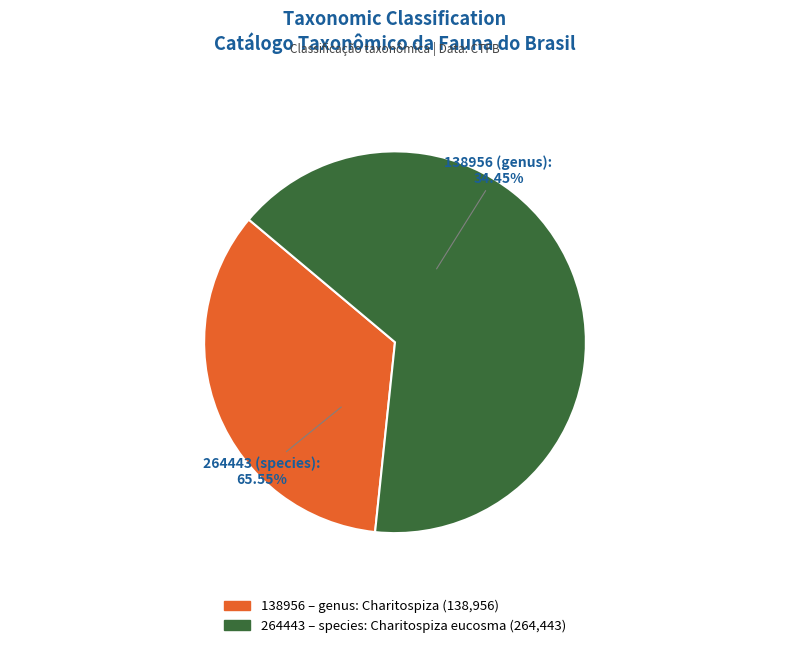

Count the number of slices in the pie.

2